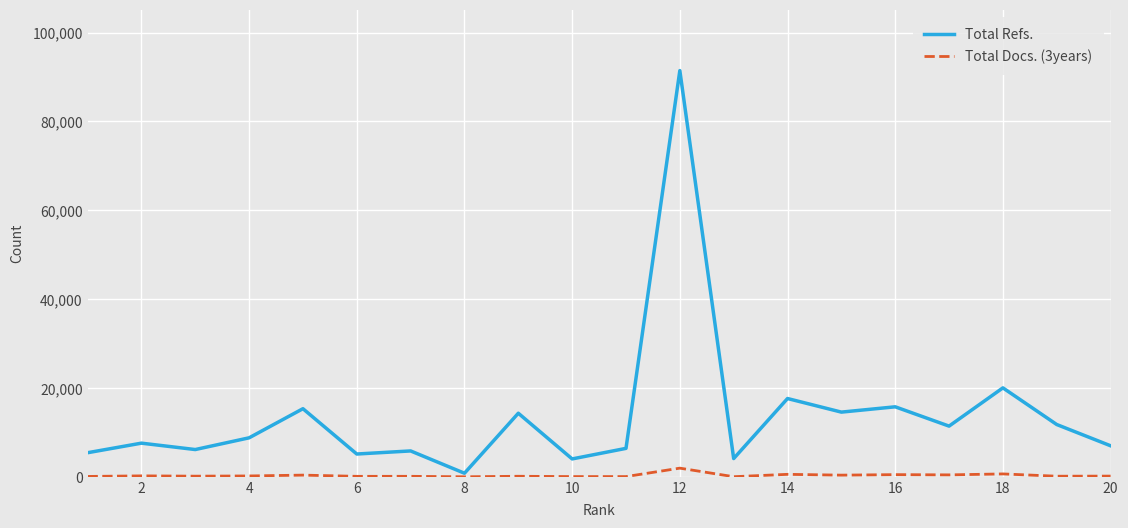

Which series has the widest spread of values?

Total Refs.